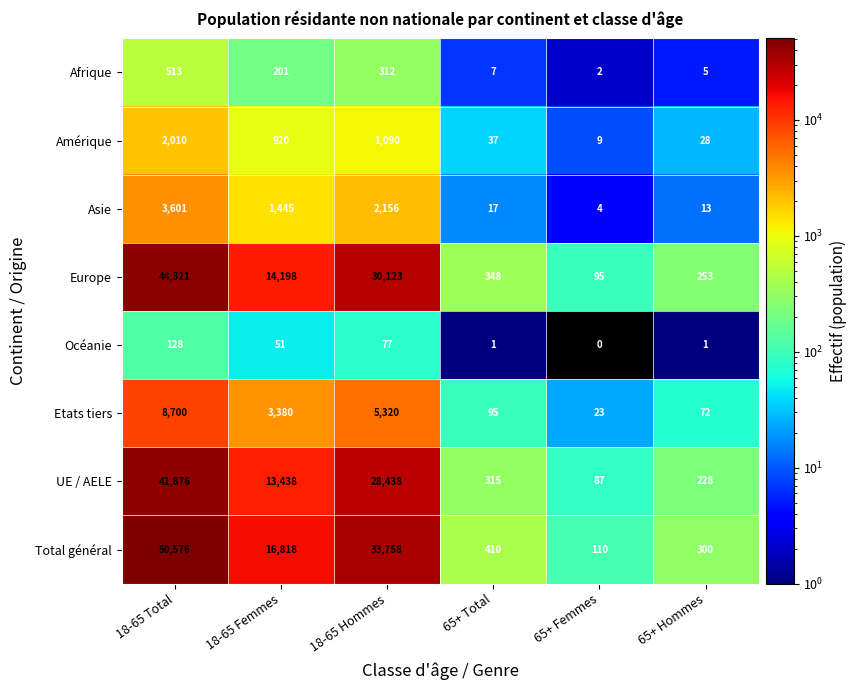

What is the total value across all series at 18-65 Total?

151725